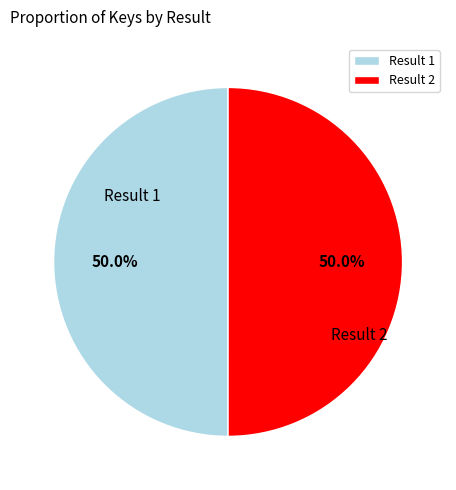

Combined, do Result 2 and Result 1 account for over 50%?

Yes